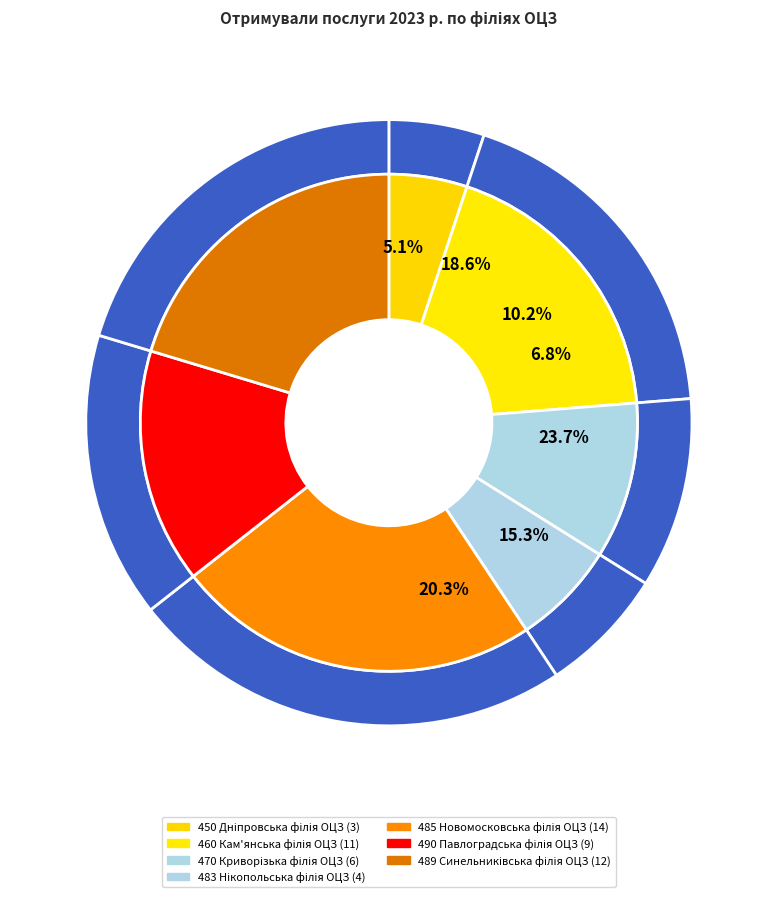

Count the number of slices in the pie.

7